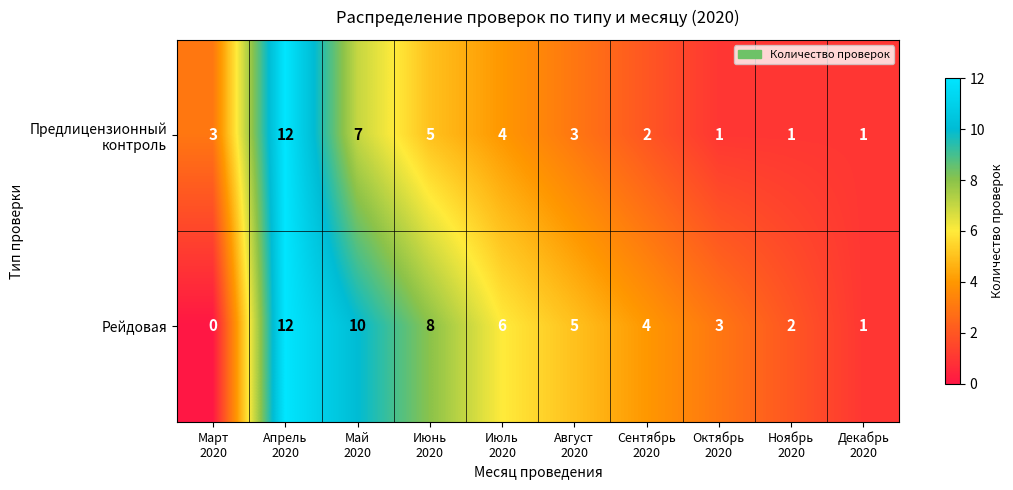

Which series has the largest total across all categories?

Рейдовая